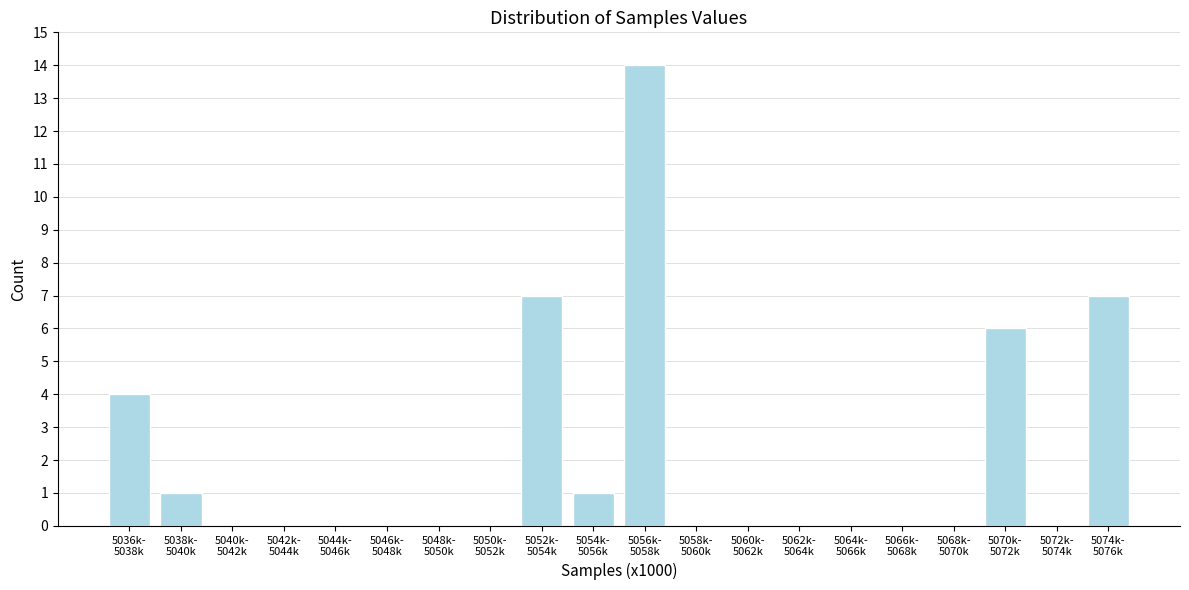

What is the maximum value shown in the chart?

14